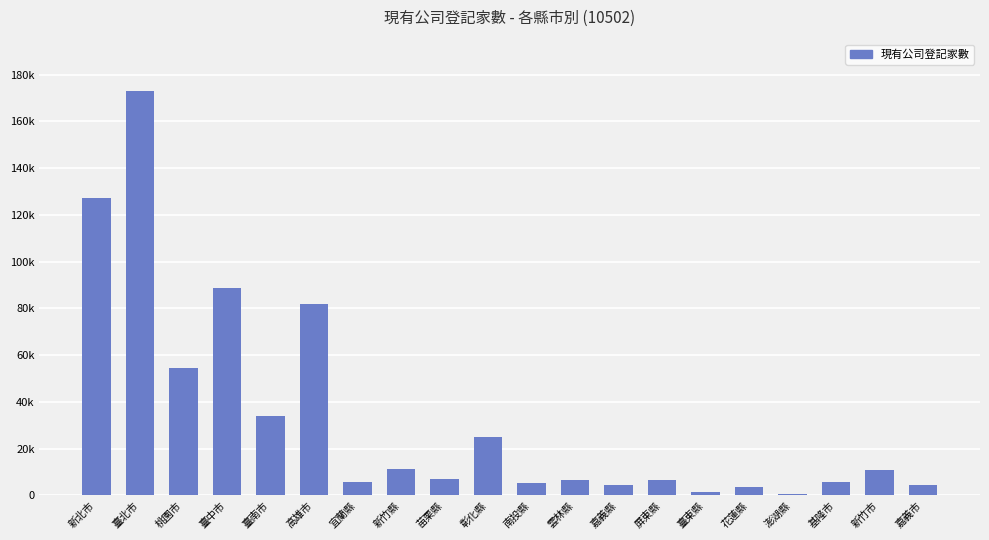

What is the change in value from 嘉義縣 to 新竹市?

+6579